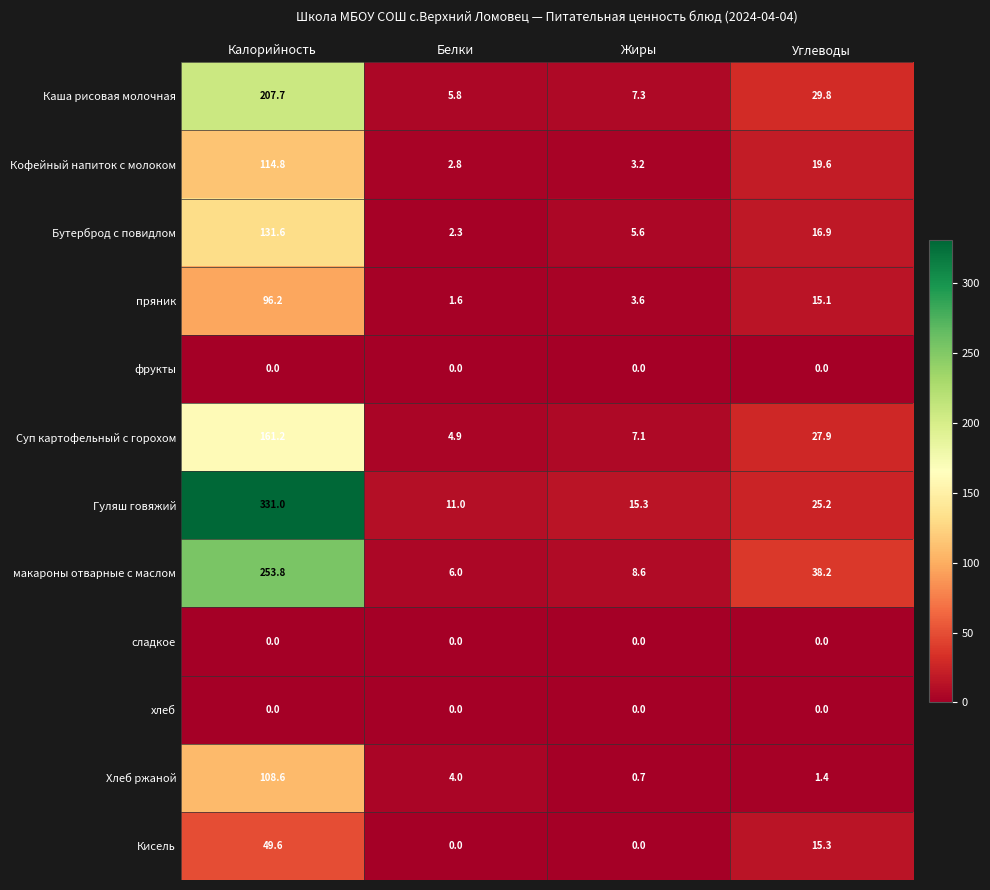

Which series has the largest total across all categories?

Гуляш говяжий